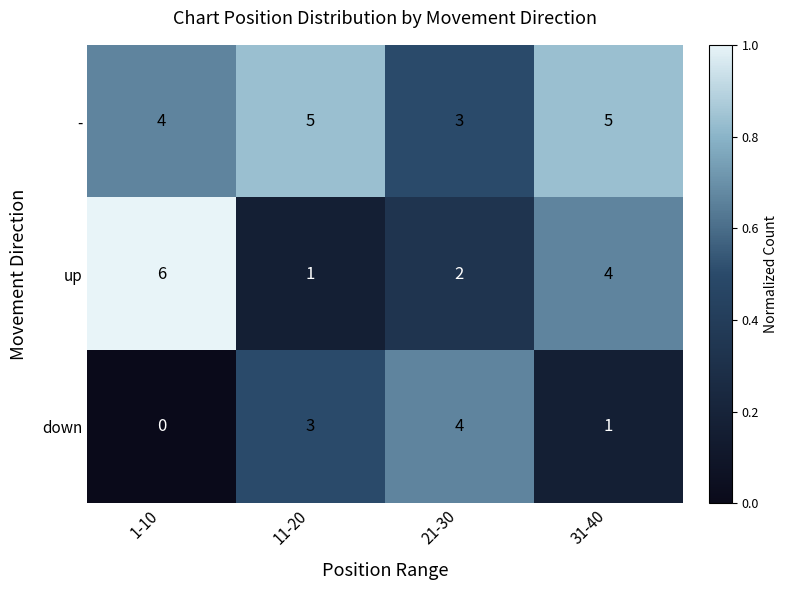

At which category does the chart reach its peak across all series?

1-10